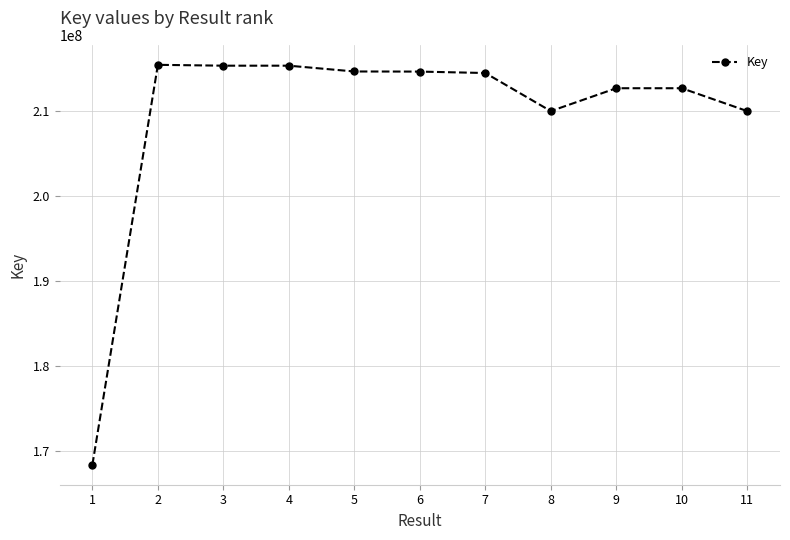

What is the maximum value shown in the chart?

215402166